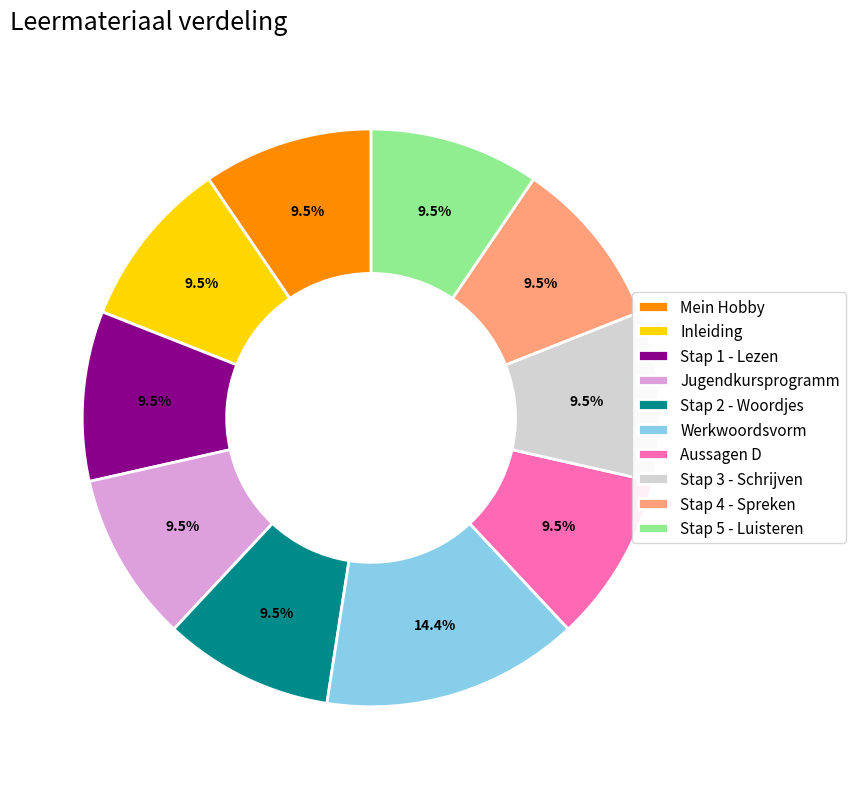

What percentage do Mein Hobby and Inleiding together represent?

19.0%